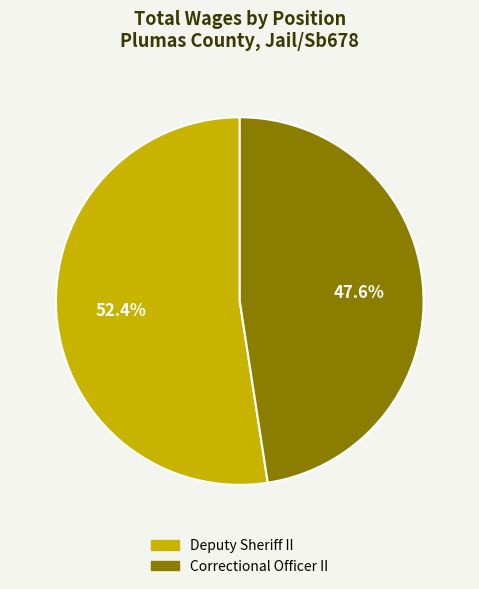

Is there any slice that represents more than half of the pie?

Yes